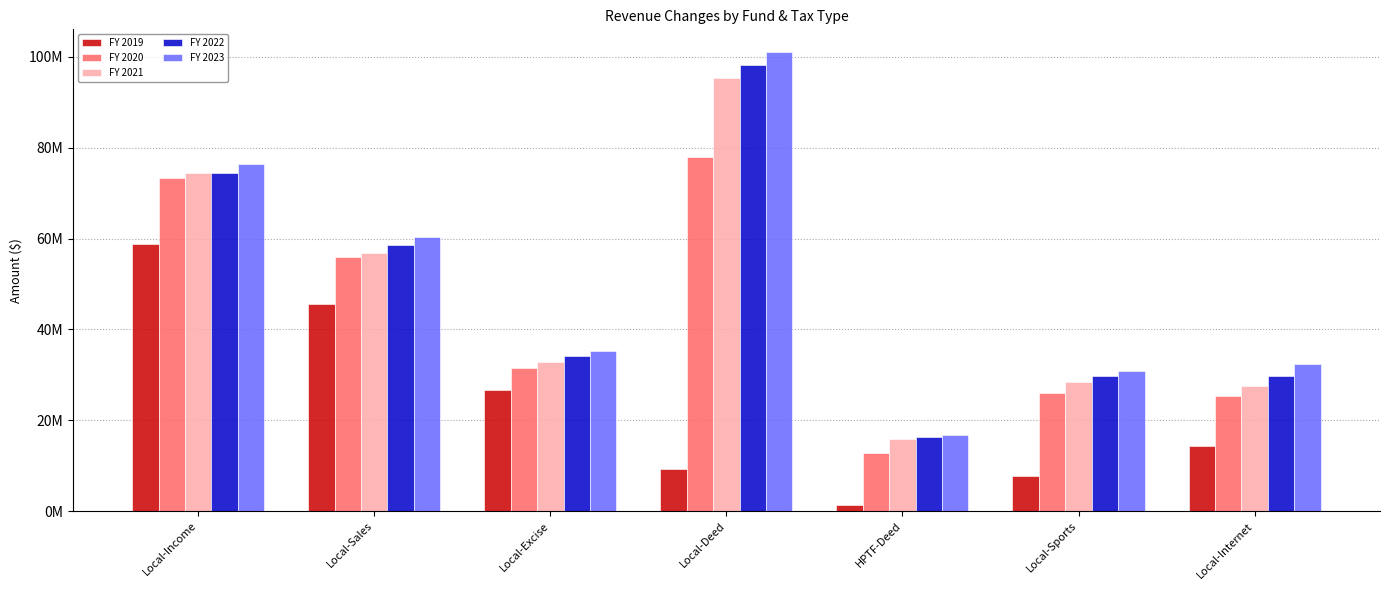

What is the difference between the maximum and minimum values in the FY 2022 series?

81871000